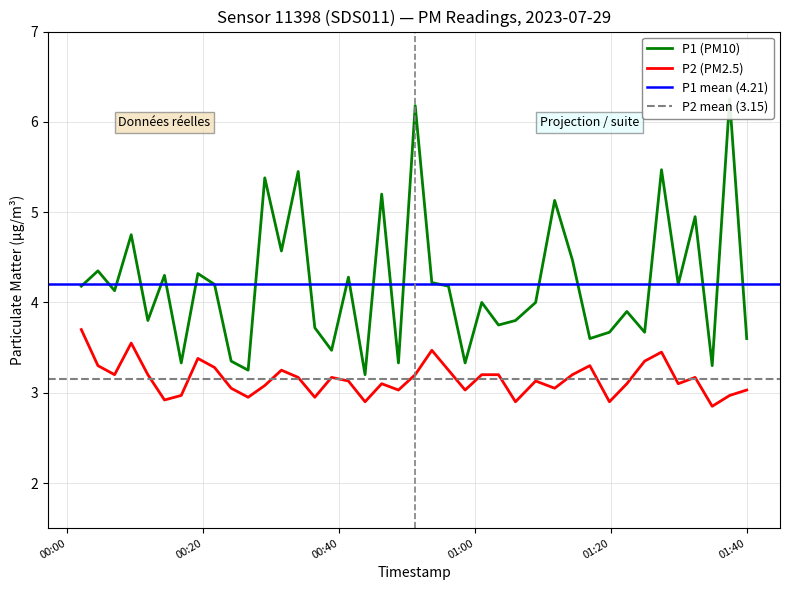

Reading left to right, transcribe all the data shown in this chart.

P1: 2023-07-29T00:02:02=4.2	2023-07-29T00:04:29=4.3	2023-07-29T00:06:56=4.1	2023-07-29T00:09:23=4.8	2023-07-29T00:11:50=3.8	2023-07-29T00:14:17=4.3	2023-07-29T00:16:45=3.3	2023-07-29T00:19:12=4.3	2023-07-29T00:21:39=4.2	2023-07-29T00:24:06=3.4	2023-07-29T00:26:36=3.2	2023-07-29T00:29:03=5.4	2023-07-29T00:31:30=4.6	2023-07-29T00:33:58=5.5	2023-07-29T00:36:25=3.7	2023-07-29T00:38:53=3.5	2023-07-29T00:41:22=4.3	2023-07-29T00:43:49=3.2	2023-07-29T00:46:16=5.2	2023-07-29T00:48:44=3.3	2023-07-29T00:51:12=6.2	2023-07-29T00:53:39=4.2	2023-07-29T00:56:06=4.2	2023-07-29T00:58:33=3.3	2023-07-29T01:01:00=4.0	2023-07-29T01:03:28=3.8	2023-07-29T01:05:58=3.8	2023-07-29T01:08:56=4.0	2023-07-29T01:11:44=5.1	2023-07-29T01:14:21=4.5	2023-07-29T01:16:55=3.6	2023-07-29T01:19:48=3.7	2023-07-29T01:22:22=3.9	2023-07-29T01:24:59=3.7	2023-07-29T01:27:28=5.5	2023-07-29T01:29:56=4.2	2023-07-29T01:32:25=5.0	2023-07-29T01:34:56=3.3	2023-07-29T01:37:30=6.2	2023-07-29T01:40:01=3.6
P2: 2023-07-29T00:02:02=3.7	2023-07-29T00:04:29=3.3	2023-07-29T00:06:56=3.2	2023-07-29T00:09:23=3.5	2023-07-29T00:11:50=3.2	2023-07-29T00:14:17=2.9	2023-07-29T00:16:45=3.0	2023-07-29T00:19:12=3.4	2023-07-29T00:21:39=3.3	2023-07-29T00:24:06=3.0	2023-07-29T00:26:36=3.0	2023-07-29T00:29:03=3.1	2023-07-29T00:31:30=3.2	2023-07-29T00:33:58=3.2	2023-07-29T00:36:25=3.0	2023-07-29T00:38:53=3.2	2023-07-29T00:41:22=3.1	2023-07-29T00:43:49=2.9	2023-07-29T00:46:16=3.1	2023-07-29T00:48:44=3.0	2023-07-29T00:51:12=3.2	2023-07-29T00:53:39=3.5	2023-07-29T00:56:06=3.2	2023-07-29T00:58:33=3.0	2023-07-29T01:01:00=3.2	2023-07-29T01:03:28=3.2	2023-07-29T01:05:58=2.9	2023-07-29T01:08:56=3.1	2023-07-29T01:11:44=3.0	2023-07-29T01:14:21=3.2	2023-07-29T01:16:55=3.3	2023-07-29T01:19:48=2.9	2023-07-29T01:22:22=3.1	2023-07-29T01:24:59=3.4	2023-07-29T01:27:28=3.5	2023-07-29T01:29:56=3.1	2023-07-29T01:32:25=3.2	2023-07-29T01:34:56=2.9	2023-07-29T01:37:30=3.0	2023-07-29T01:40:01=3.0